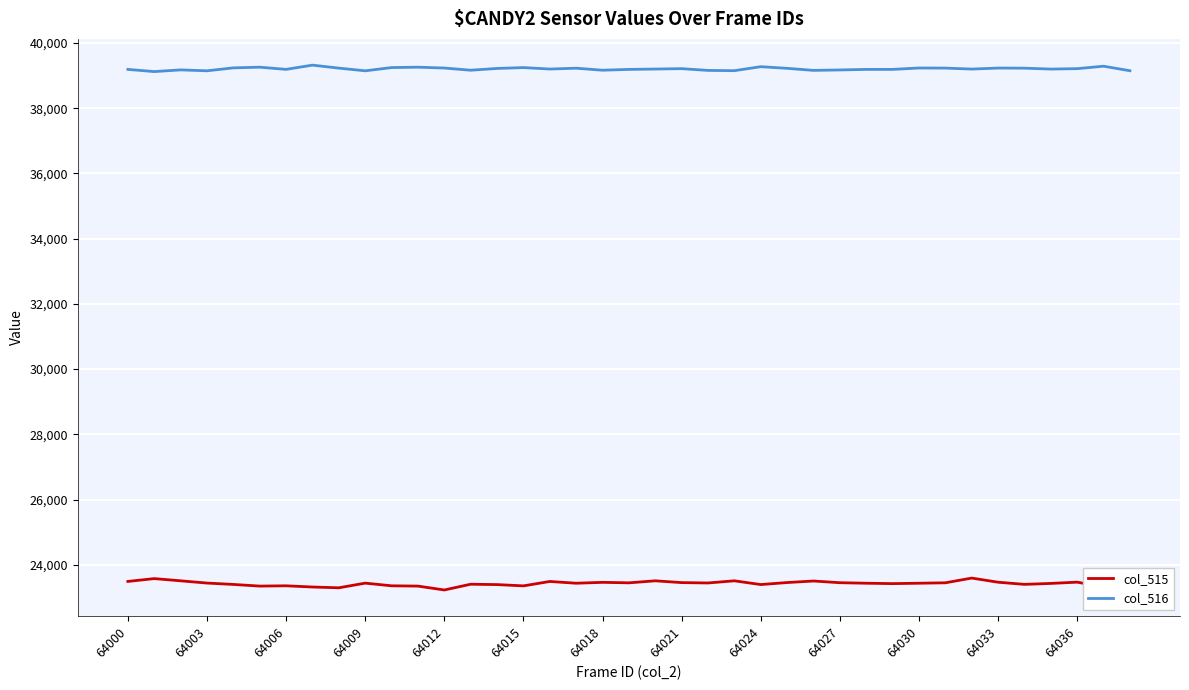

Rank the series by their maximum value, from highest to lowest.

col_516, col_515